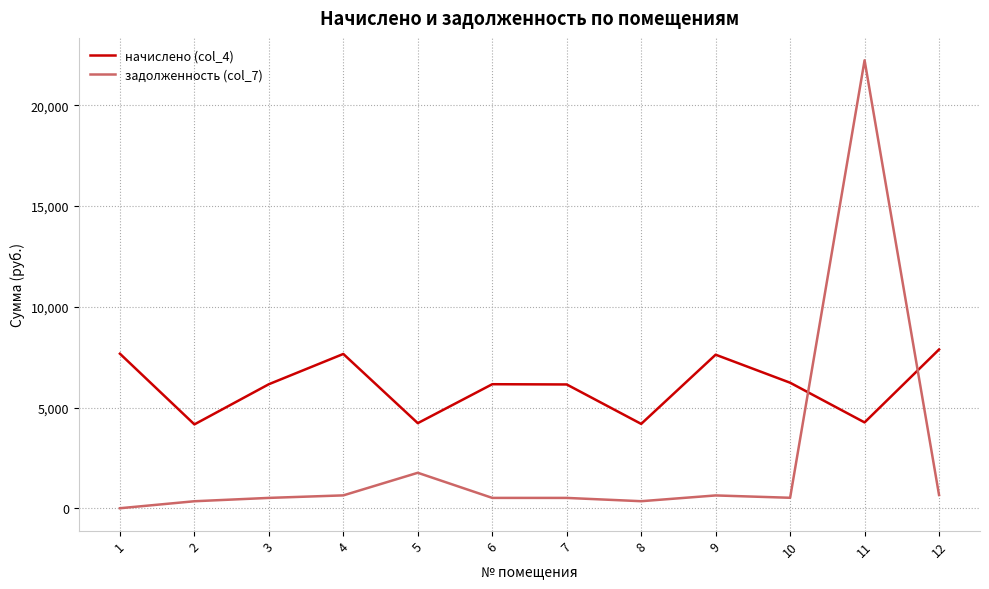

At 7, list the series in order from largest to smallest.

начислено (col_4), задолженность (col_7)